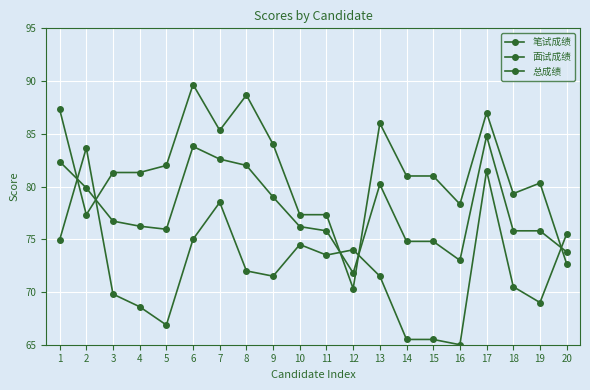

How many lines are shown in the chart?

3